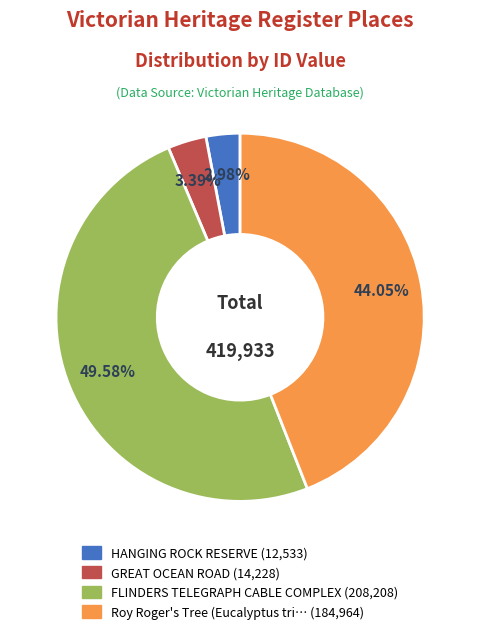

Count the number of slices in the pie.

4